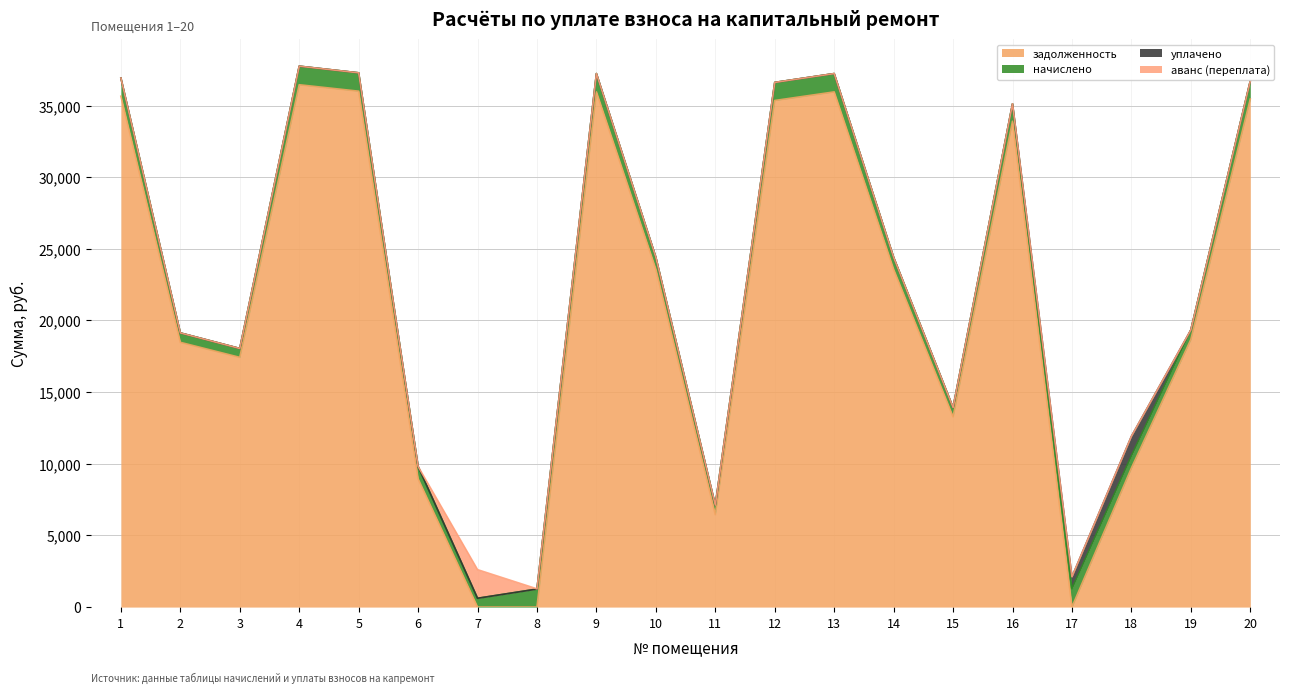

How many positive values does the уплачено series have?

2